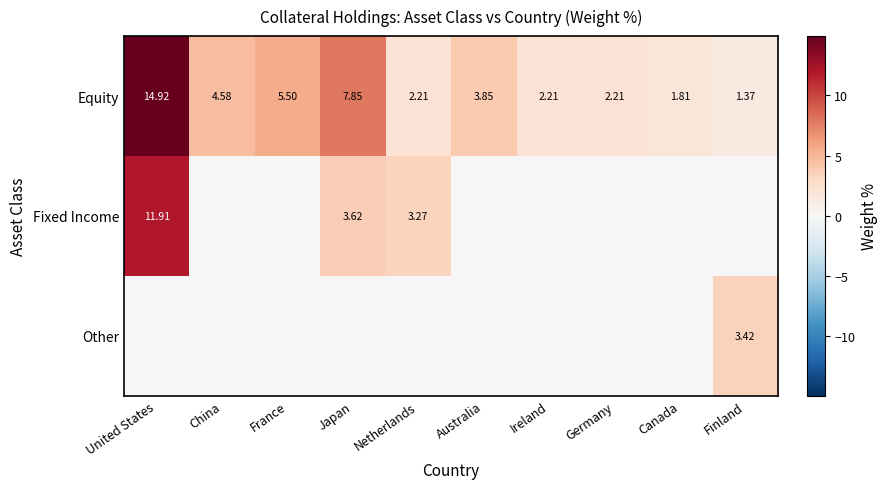

Where does the Equity series first go above 3?

United States